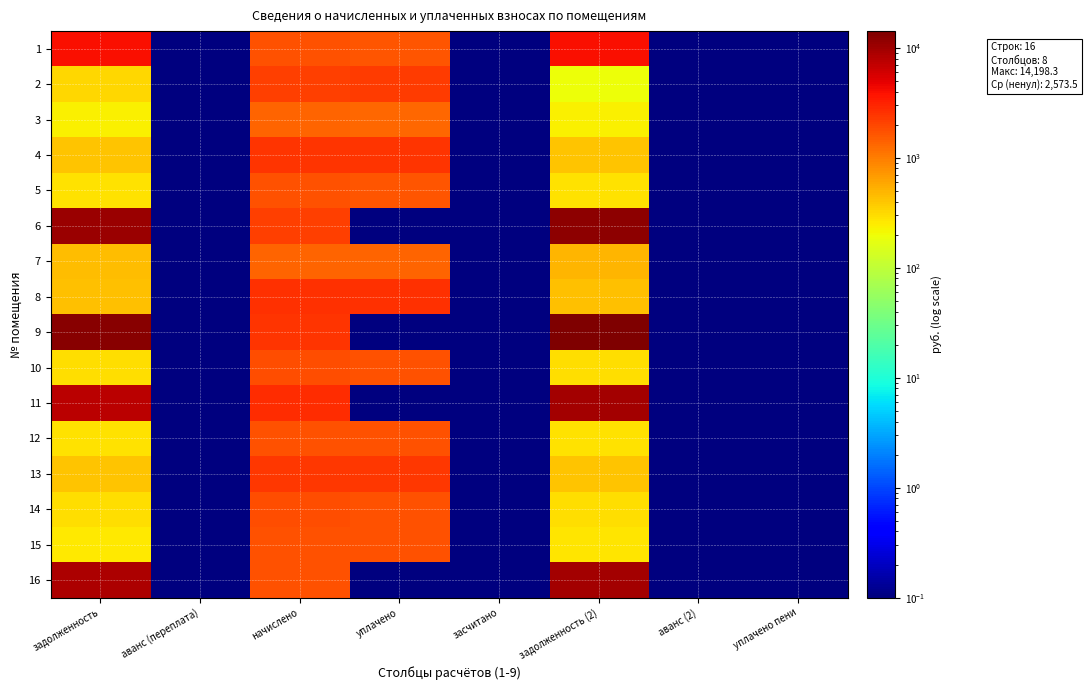

What is the spread (max minus min) of values at задолженность (2)?

14000.8